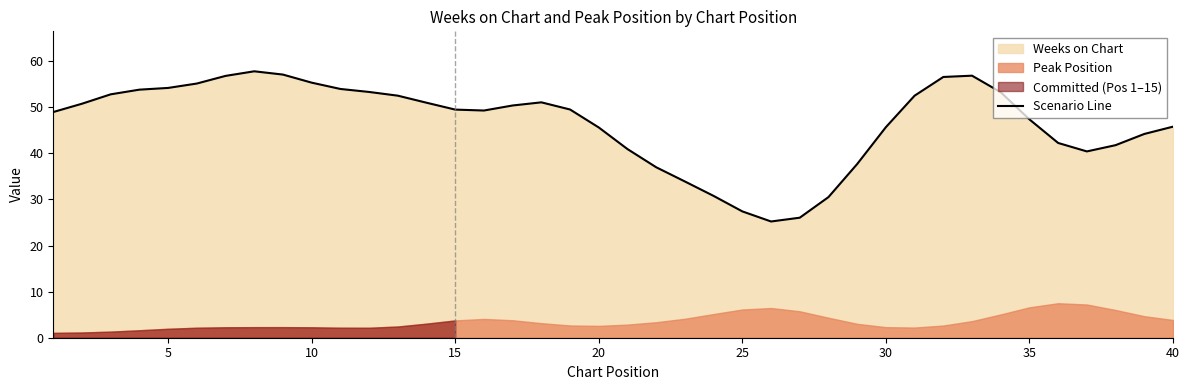

The Scenario Line series shows 28.4 at 10. True or false?

False